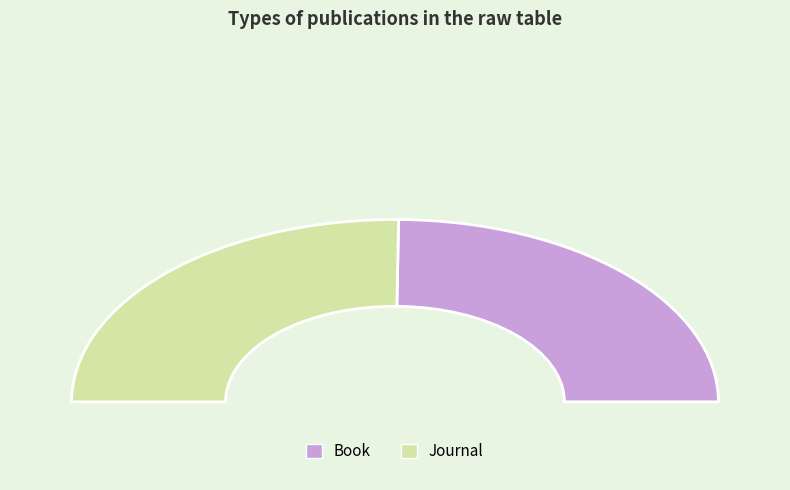

Does any single category account for the majority?

Yes